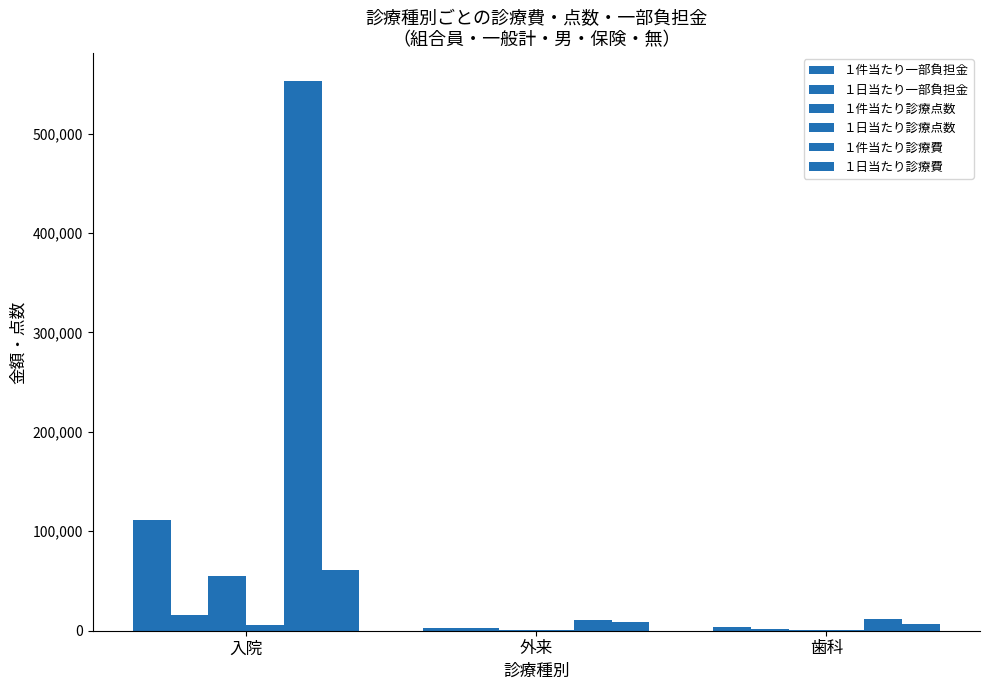

What is the total value across all series at 歯科?

25589.4